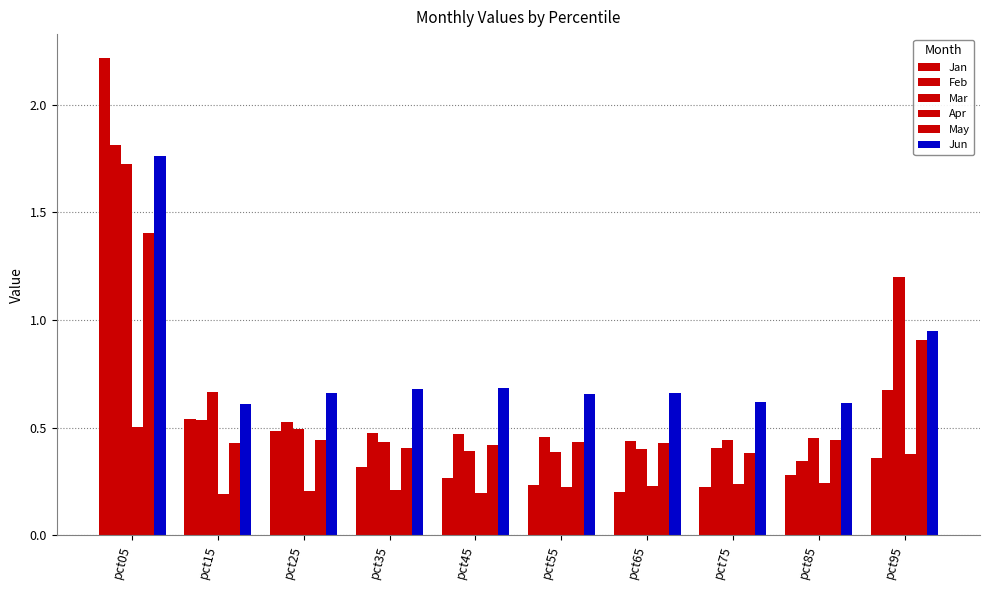

How many categories are shown in the chart?

10